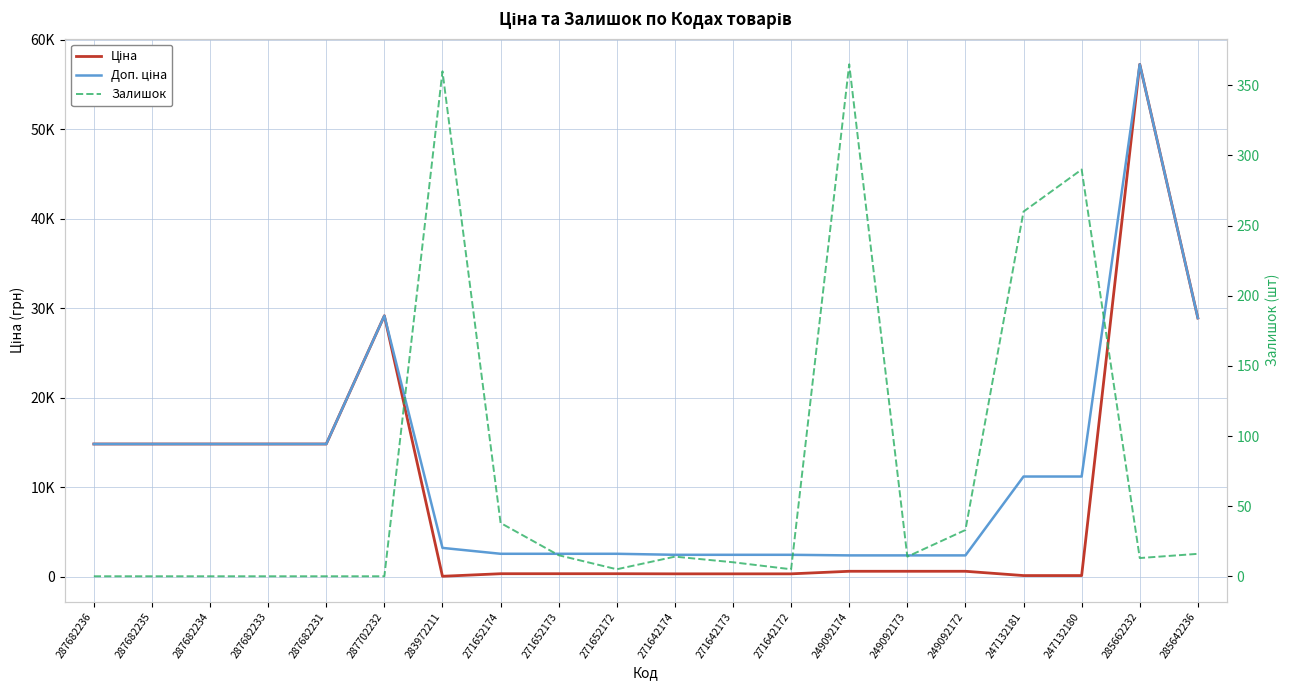

Rank the series at 287682233 from lowest to highest value.

Залишок, Ціна, Доп. ціна